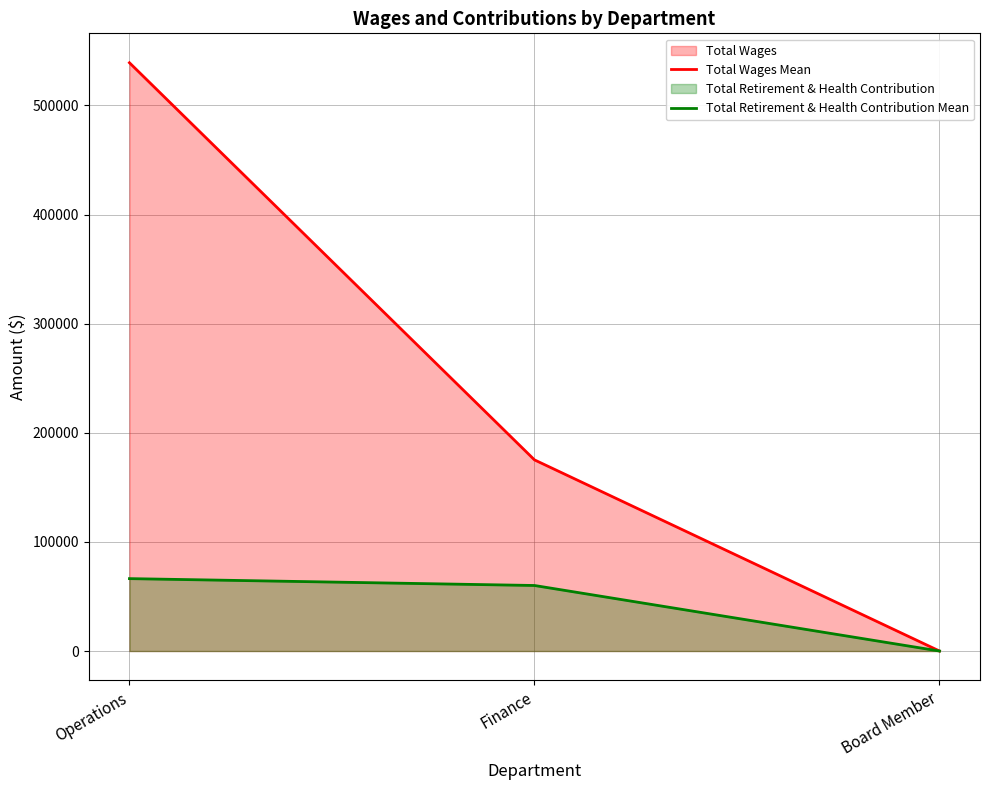

Reading right to left, list all the values displayed in this chart.

Total Wages Mean: Board Member=0	Finance=175173	Operations=539116
Total Retirement & Health Contribution Mean: Board Member=0	Finance=60056	Operations=66349